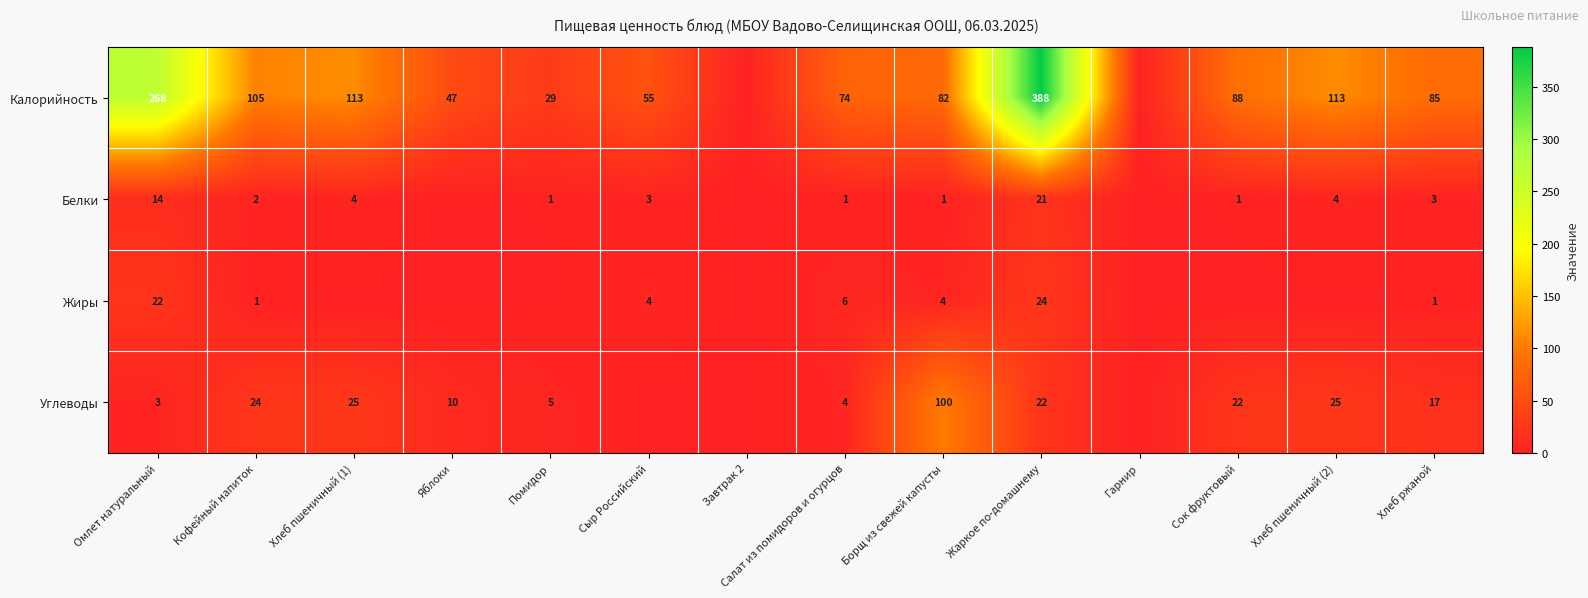

At which category is the sum across all series the highest?

Жаркое по-домашнему